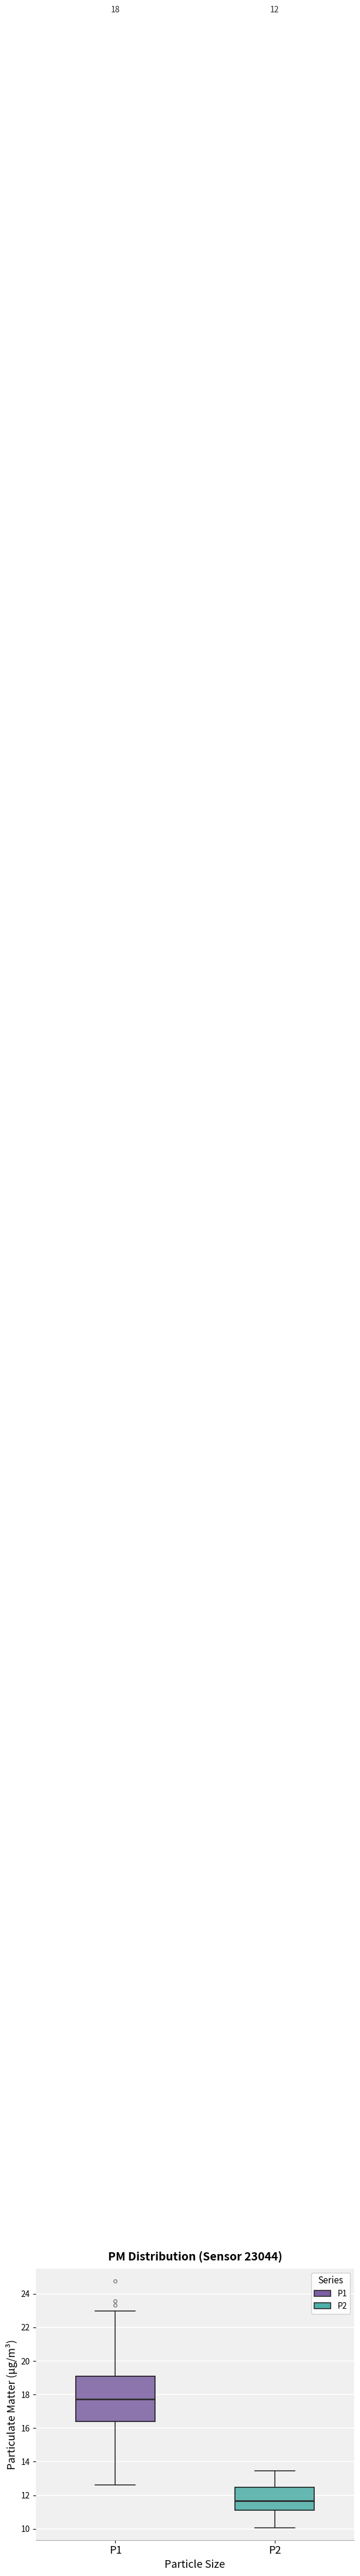

Which box is the tallest, from its lower edge to its upper edge?

P1